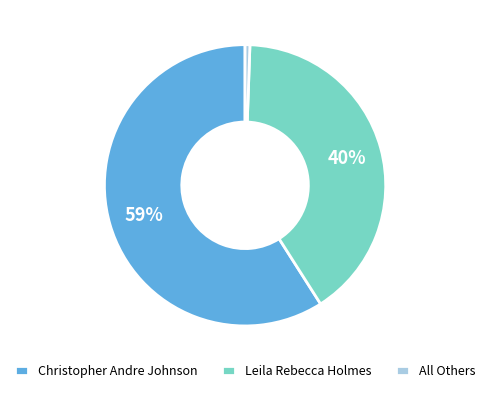

How many slices are in this pie chart?

3